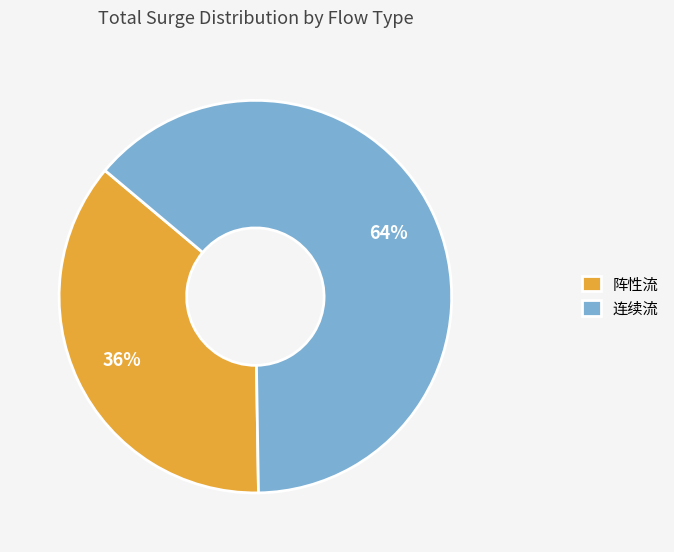

Is 连续流 the majority of the pie?

Yes